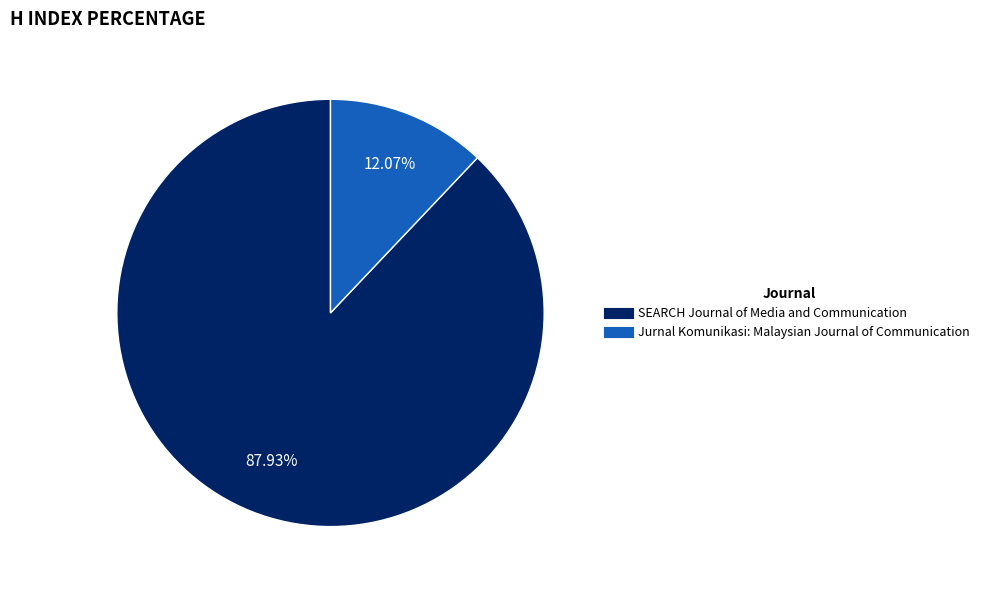

Which category has the smallest portion of the pie?

Jurnal Komunikasi: Malaysian Journal of Communication